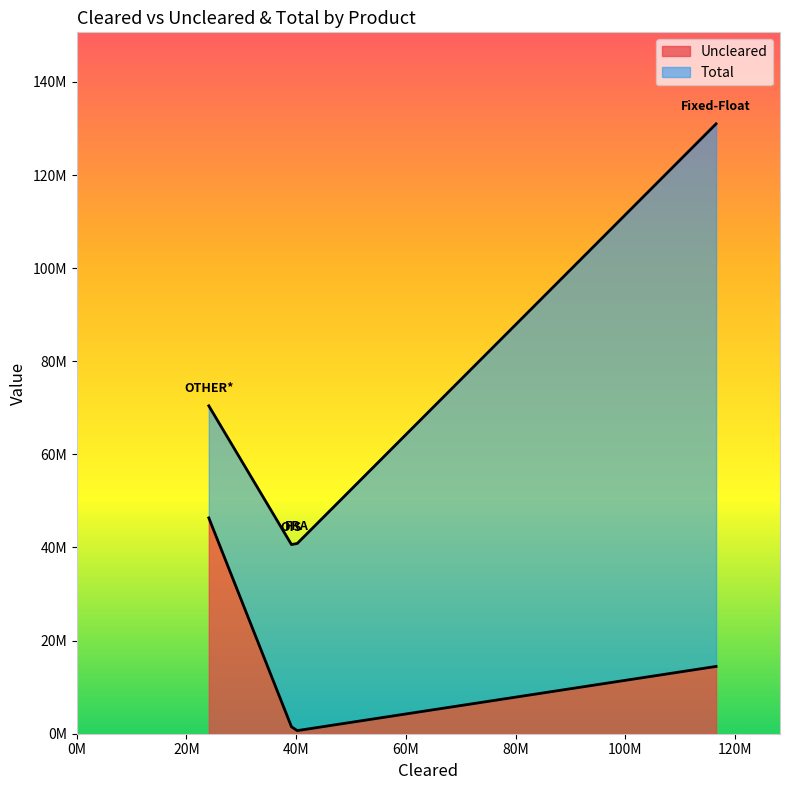

What is the greatest value displayed?

130992622